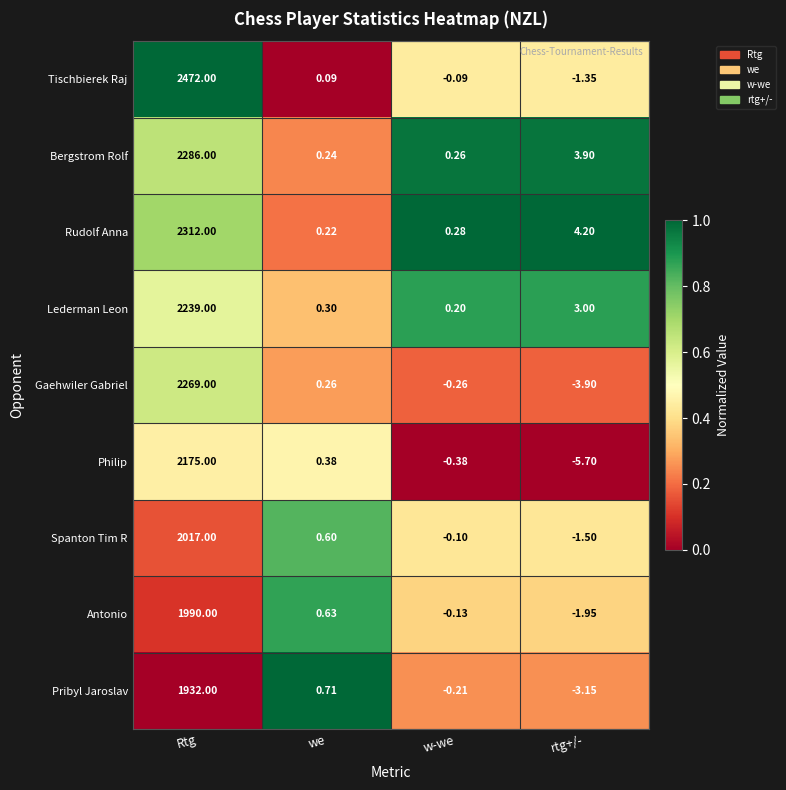

At how many categories does at least one series exceed 0?

4